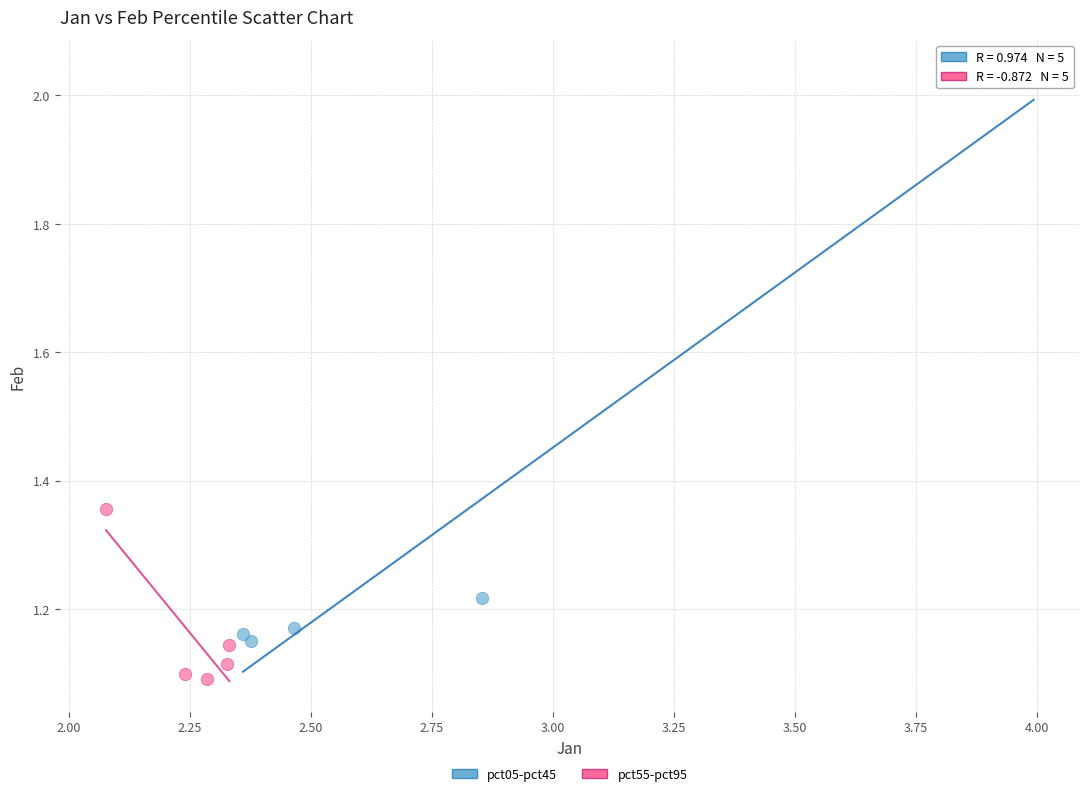

Which series reaches the minimum Y coordinate?

pct55-pct95